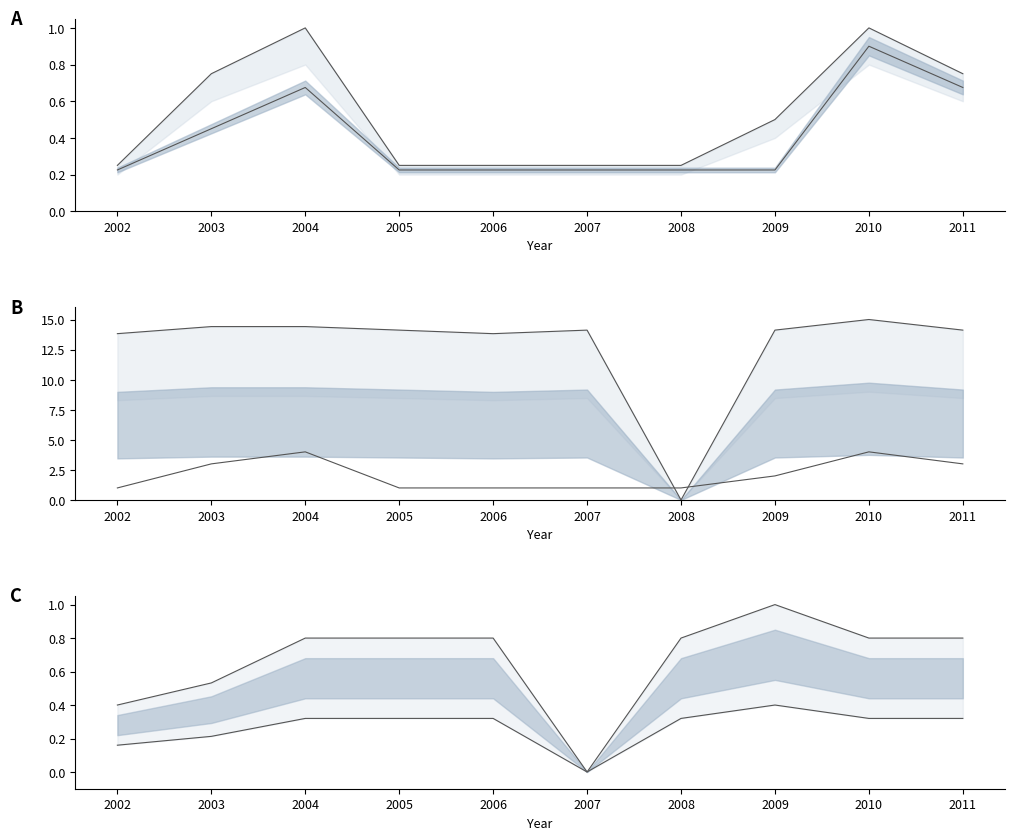

Reading right to left, transcribe all the data shown in this chart.

books_count: 0.8	1.0	0.5	0.2	0.2	0.2	0.2	1.0	0.8	0.2
avg_pages: 14.1	15.0	14.1	0.0	14.1	13.8	14.1	14.4	14.4	13.8
avg_rating: 0.3	0.3	0.4	0.3	0.0	0.3	0.3	0.3	0.2	0.2
read_count: 0.7	0.9	0.2	0.2	0.2	0.2	0.2	0.7	0.5	0.2